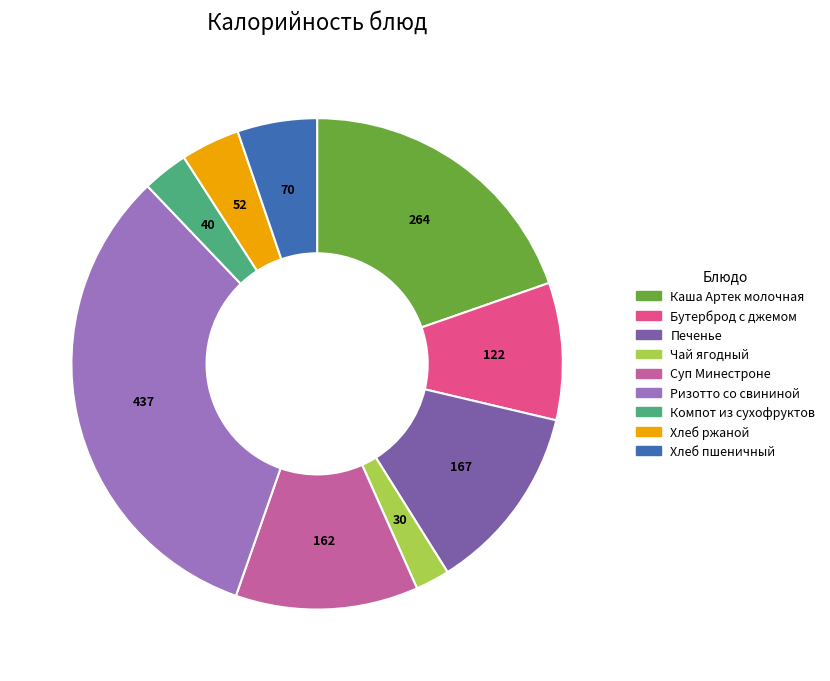

Which category has the smallest portion of the pie?

Чай ягодный